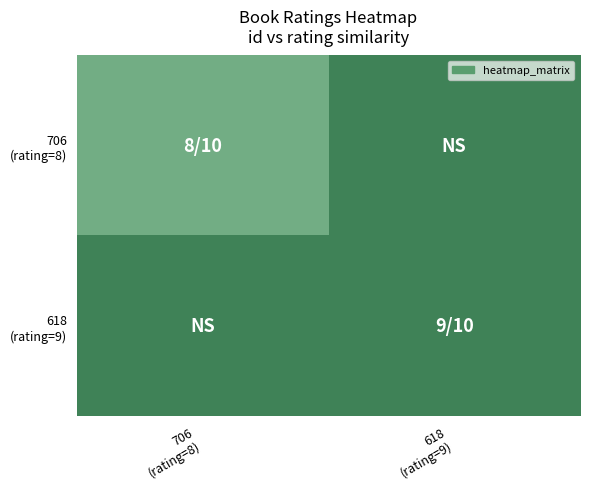

At how many categories does at least one series exceed 0?

2